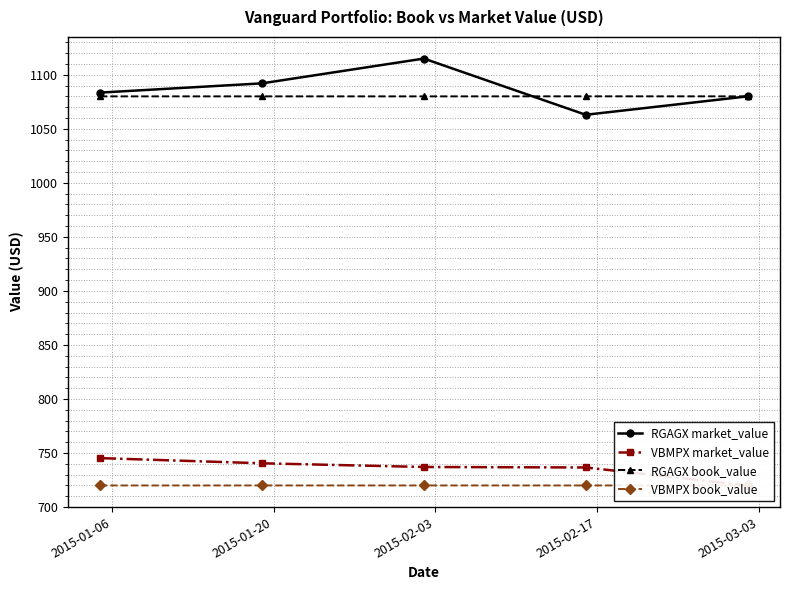

Reading left to right, transcribe all the data shown in this chart.

RGAGX market_value: 1083.5	1092.0	1115.0	1063.0	1080.0
VBMPX market_value: 745.3	740.5	737.1	736.6	720.0
RGAGX book_value: 1080.0	1080.0	1080.0	1080.0	1080.0
VBMPX book_value: 720.0	720.0	720.0	720.0	720.0